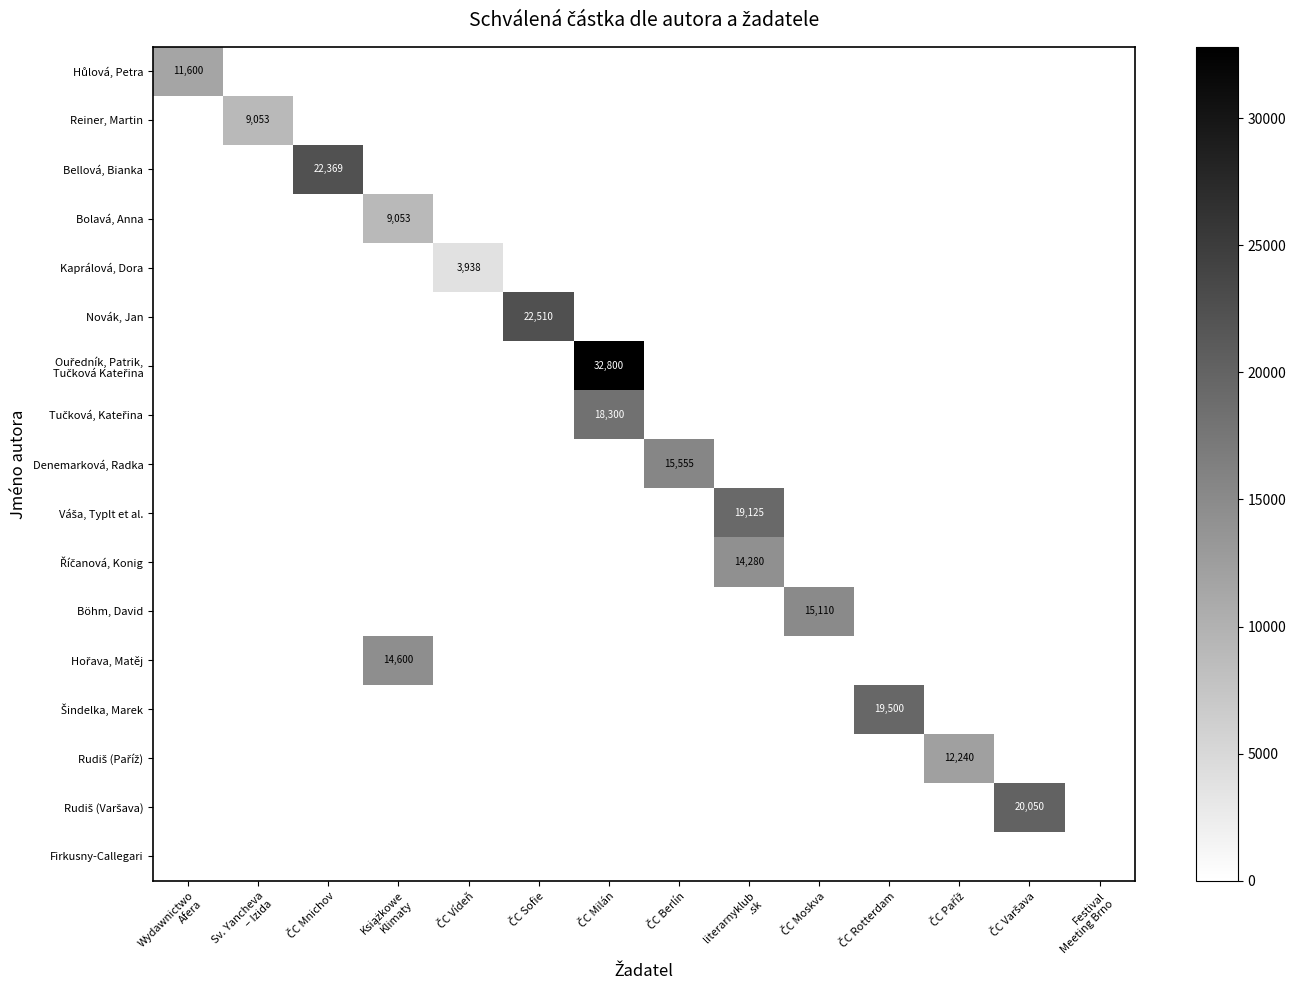

What is the spread (max minus min) of values at ČC Vídeň?

3938